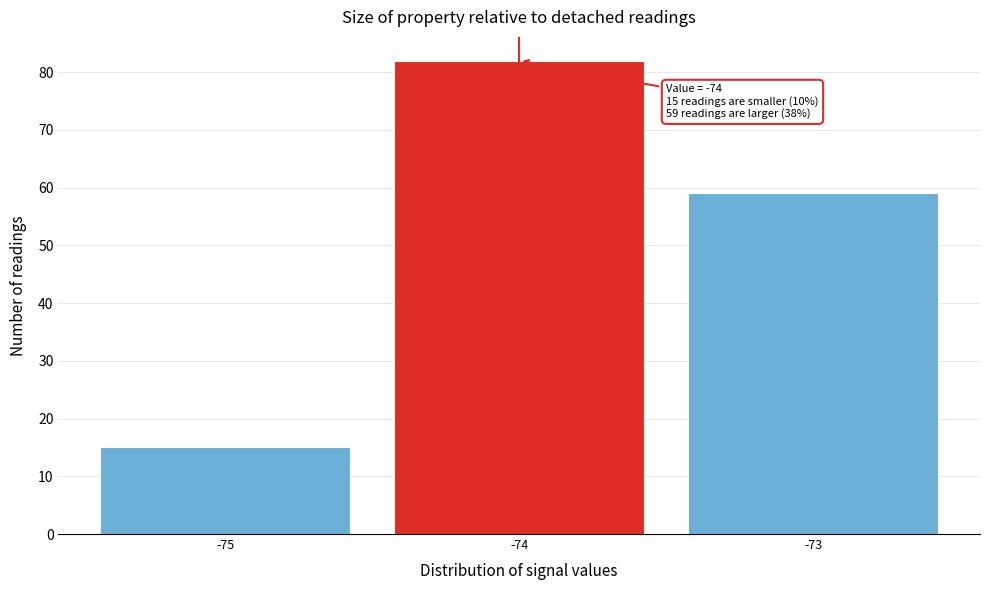

Reading left to right, transcribe all the data shown in this chart.

-75=15	-74=82	-73=59